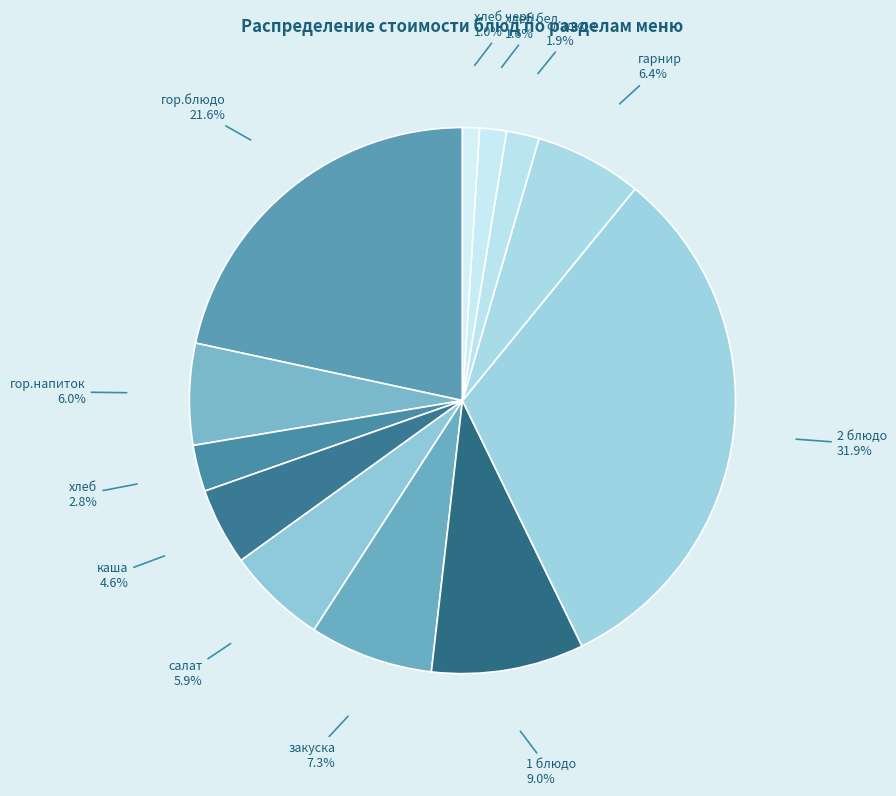

To the nearest percent, what portion does 2 блюдо represent?

32%